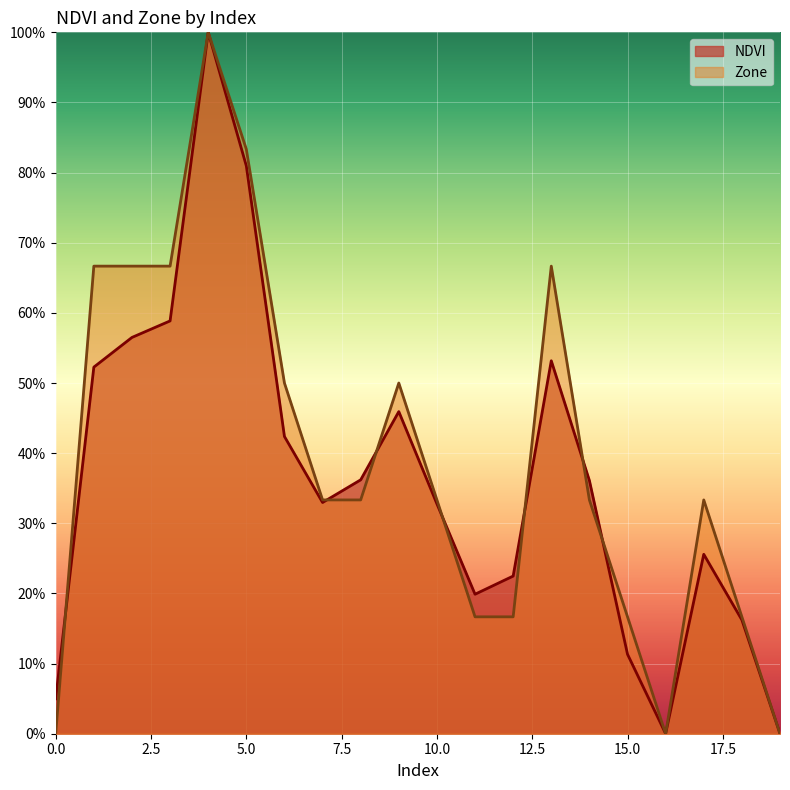

List the series in order of their peak value, lowest first.

NDVI, Zone